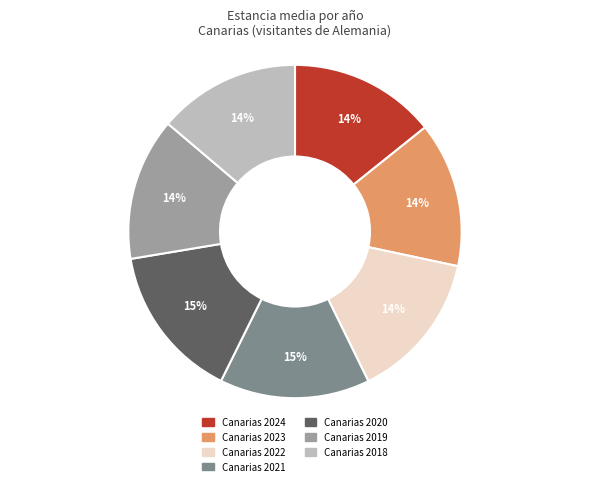

Count the number of slices in the pie.

7